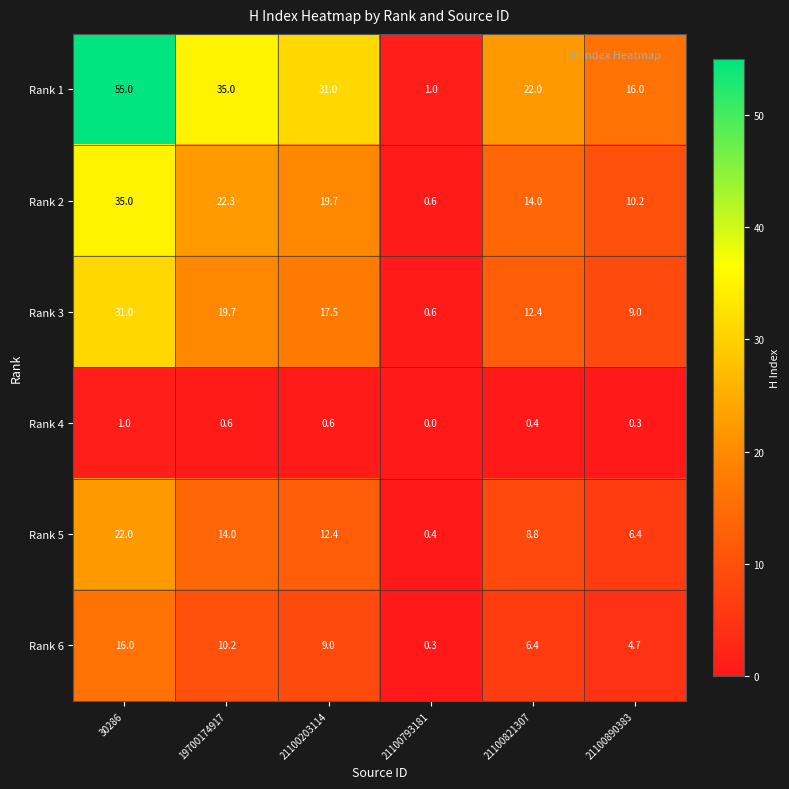

The value of Rank 4 at 21100821307 is 0.4. True or false?

True